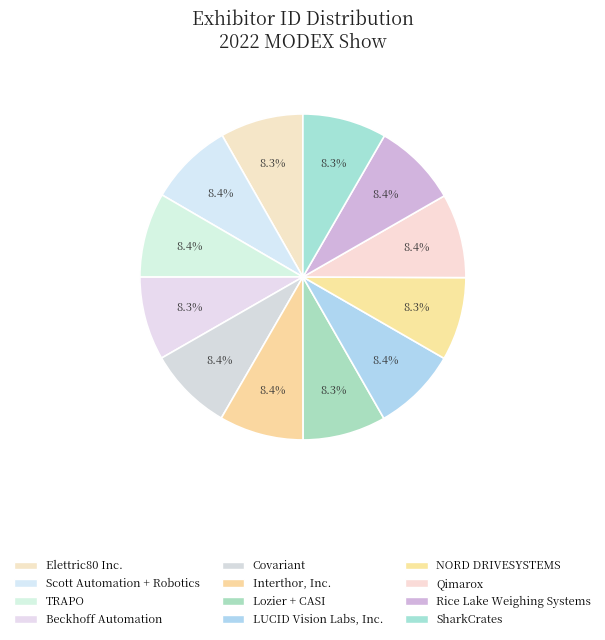

What is the ratio of the value at Lozier + CASI to the value at Beckhoff Automation?

1.0